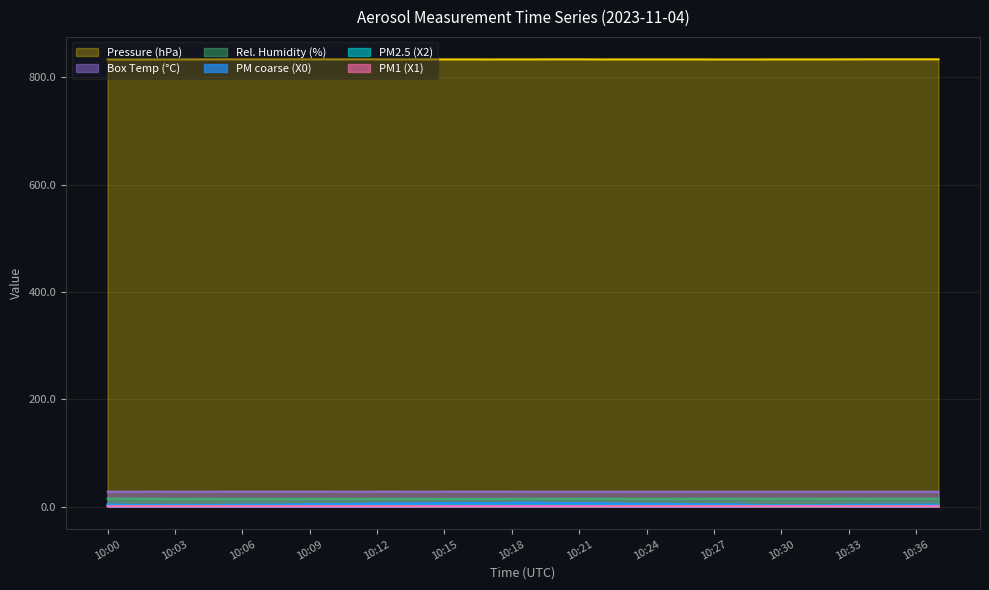

How many interior local peaks does the X1_M11 series have?

2